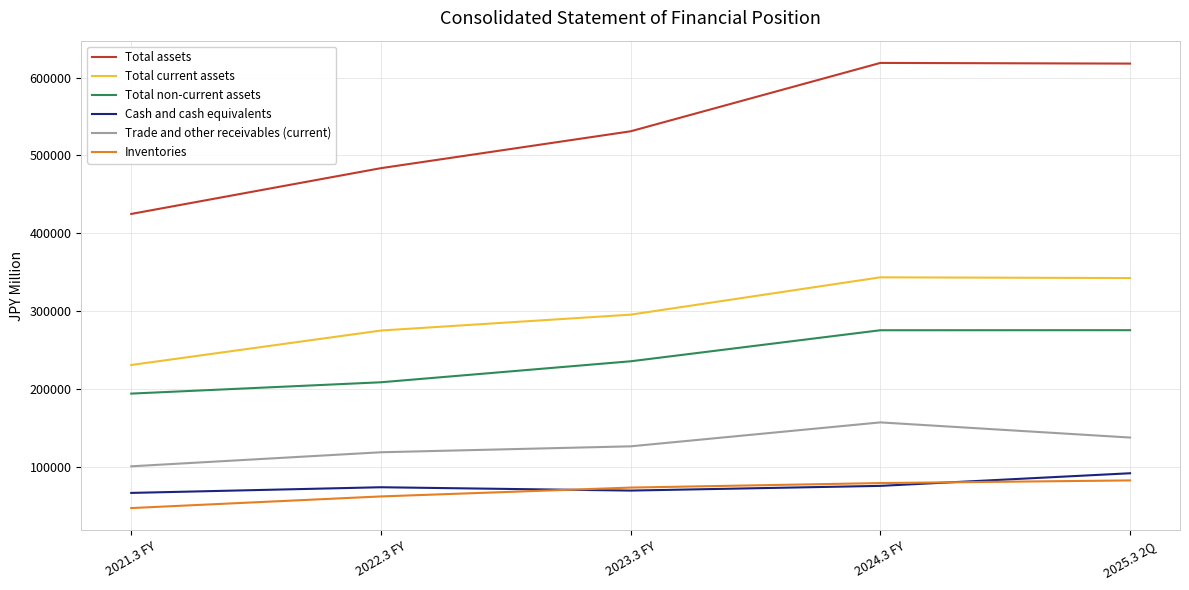

The value of Total non-current assets at 2021.3 FY is 281992. True or false?

False